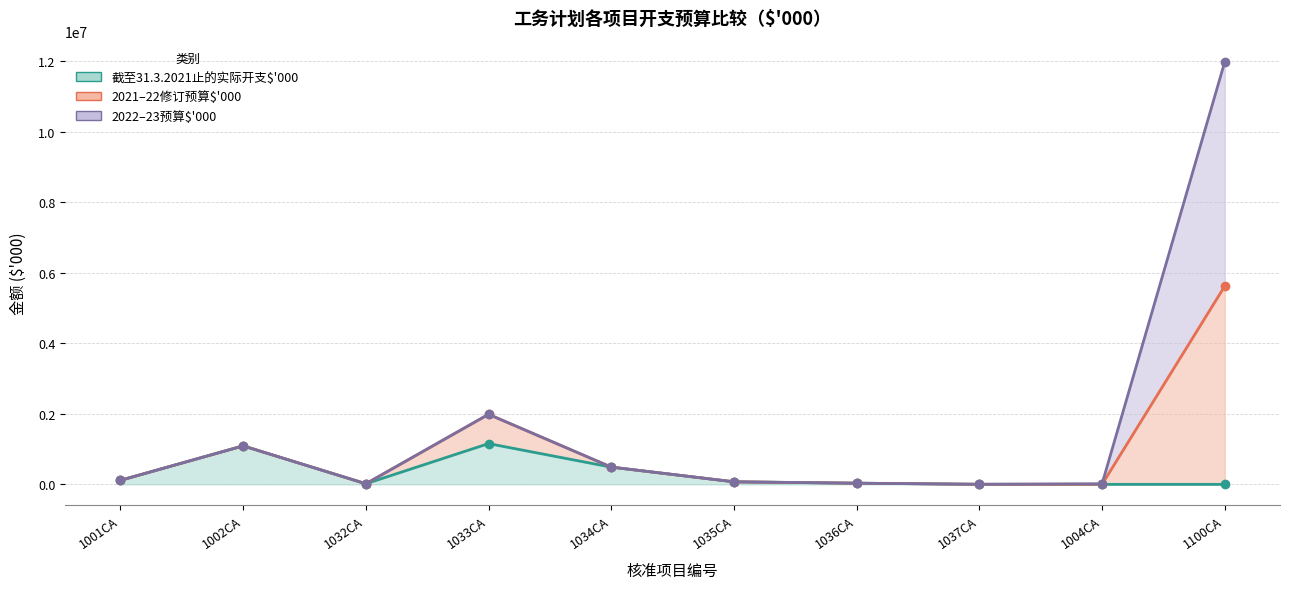

What are all the series names shown in the legend?

截至31.3.2021止的实际开支$'000, 2021–22修订预算$'000, 2022–23预算$'000